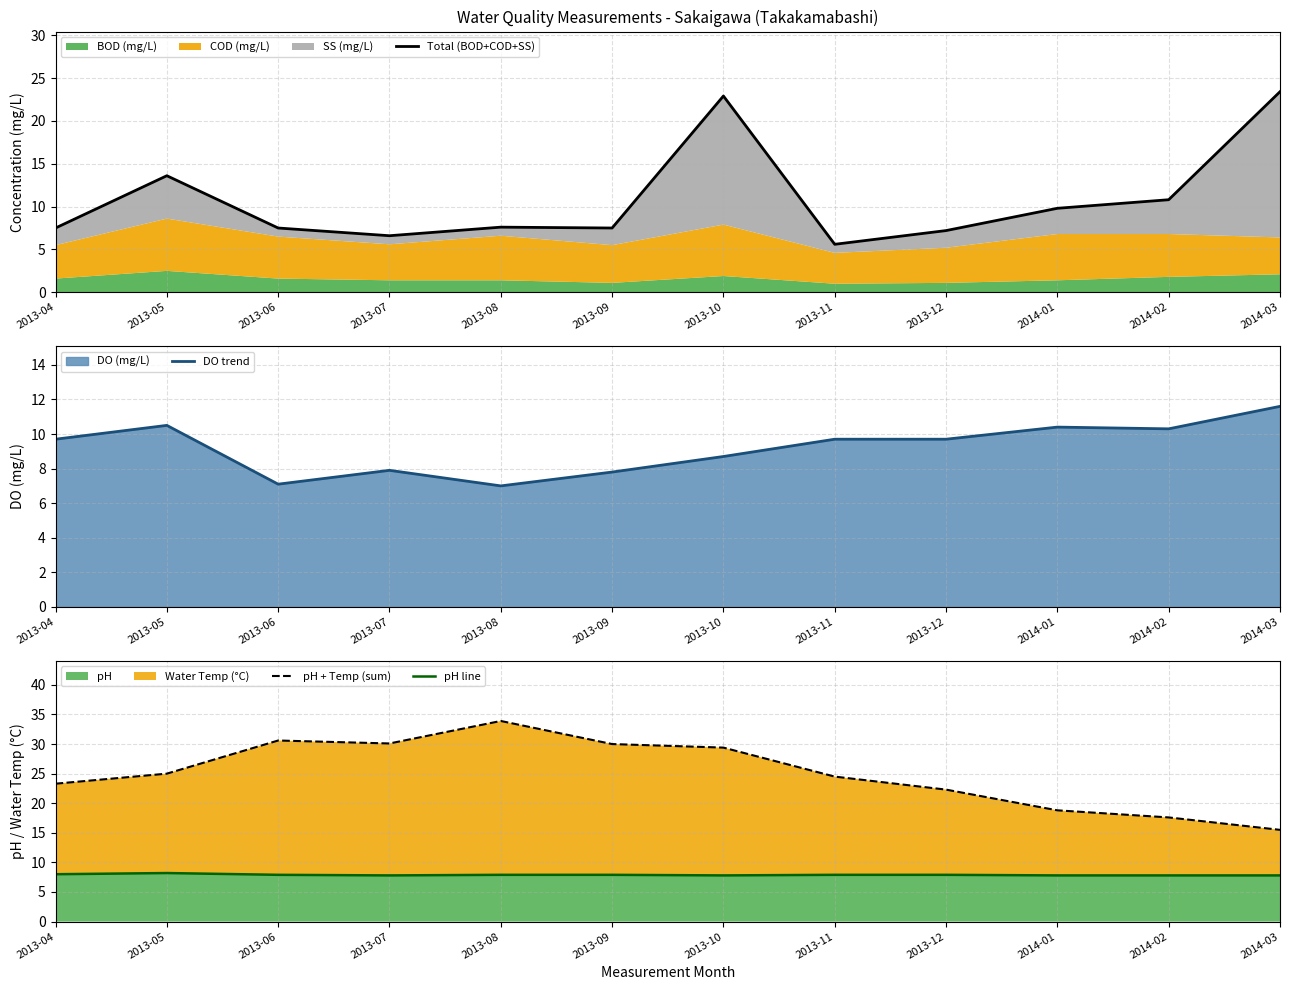

At which category is the sum across all series the highest?

2013-10